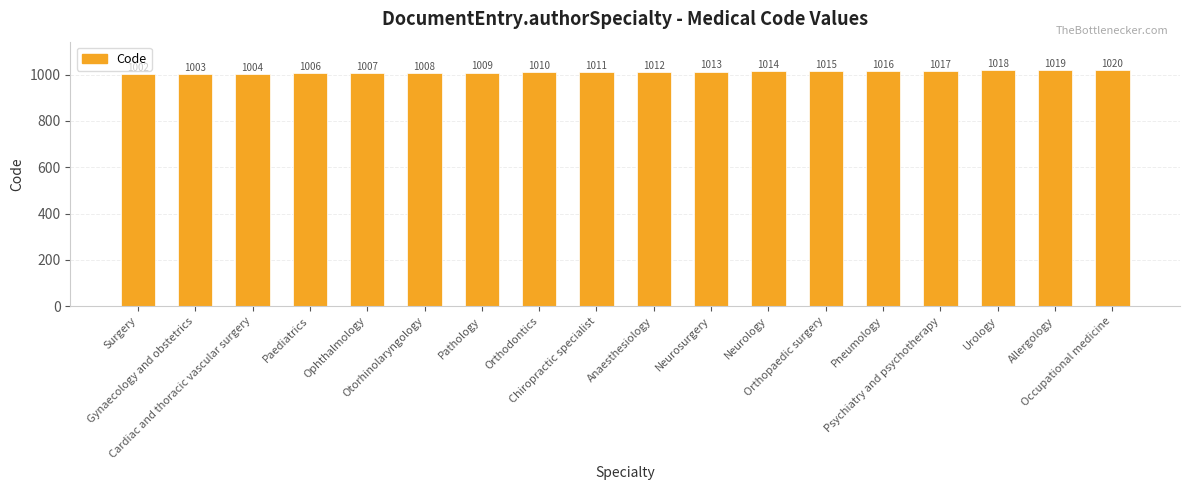

What is the ratio of the value at Anaesthesiology to the value at Occupational medicine?

1.0